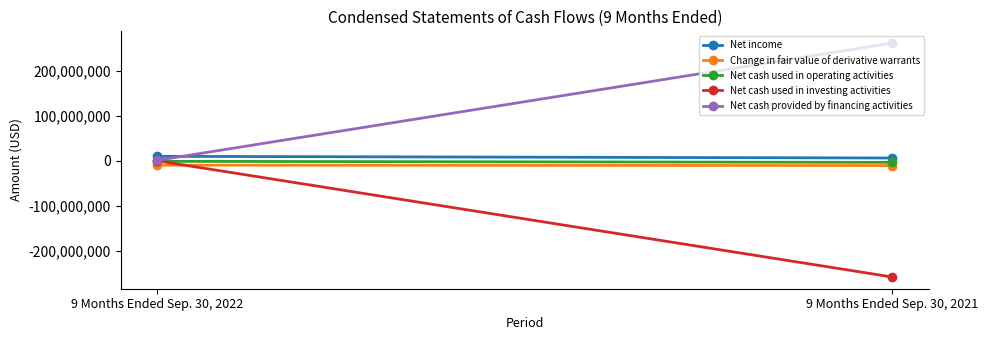

The value of Net cash provided by financing activities at 9 Months Ended Sep. 30, 2022 is 602972. True or false?

False